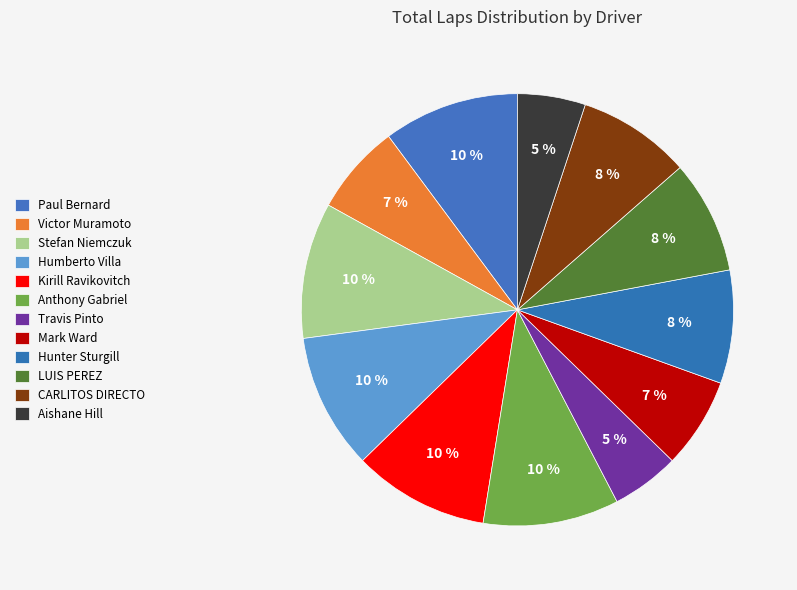

Which category has the biggest portion of the pie?

Paul Bernard